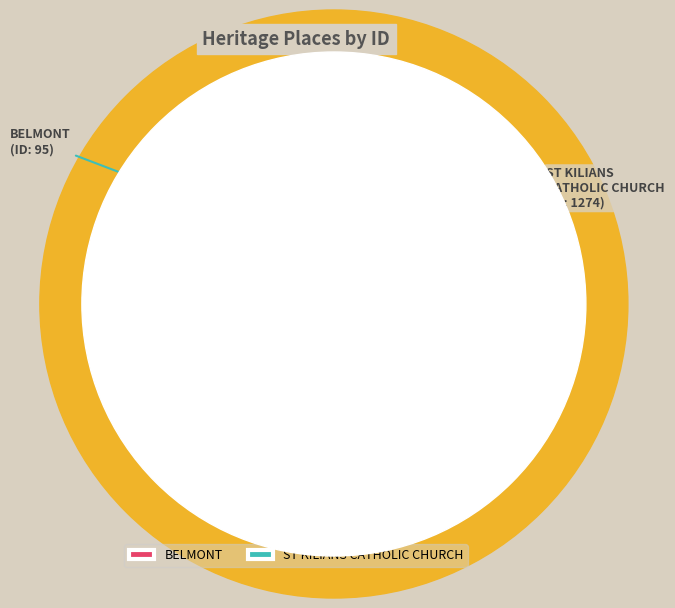

Do ST KILIANS CATHOLIC CHURCH and BELMONT together represent more than half of the pie?

Yes